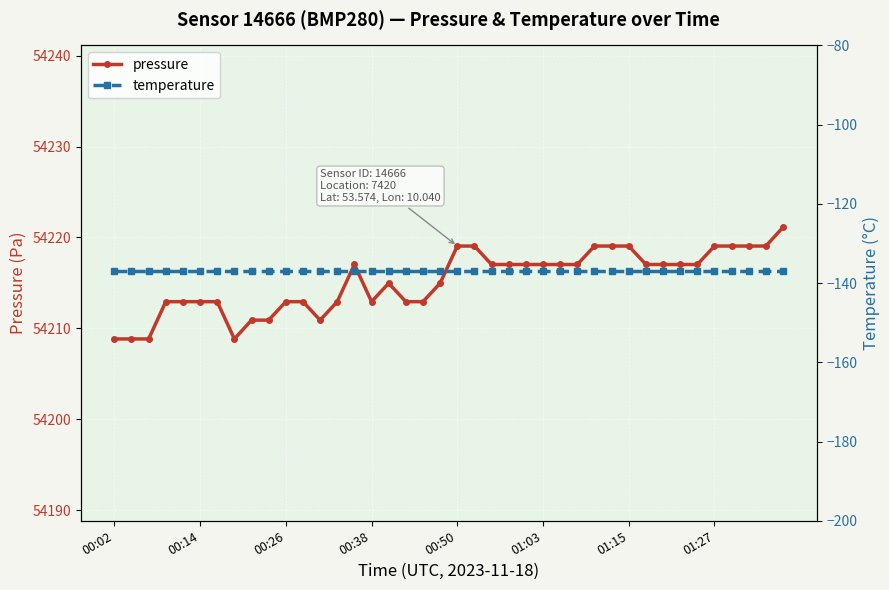

What is the difference between the second highest and second lowest values in the pressure series?

10.2